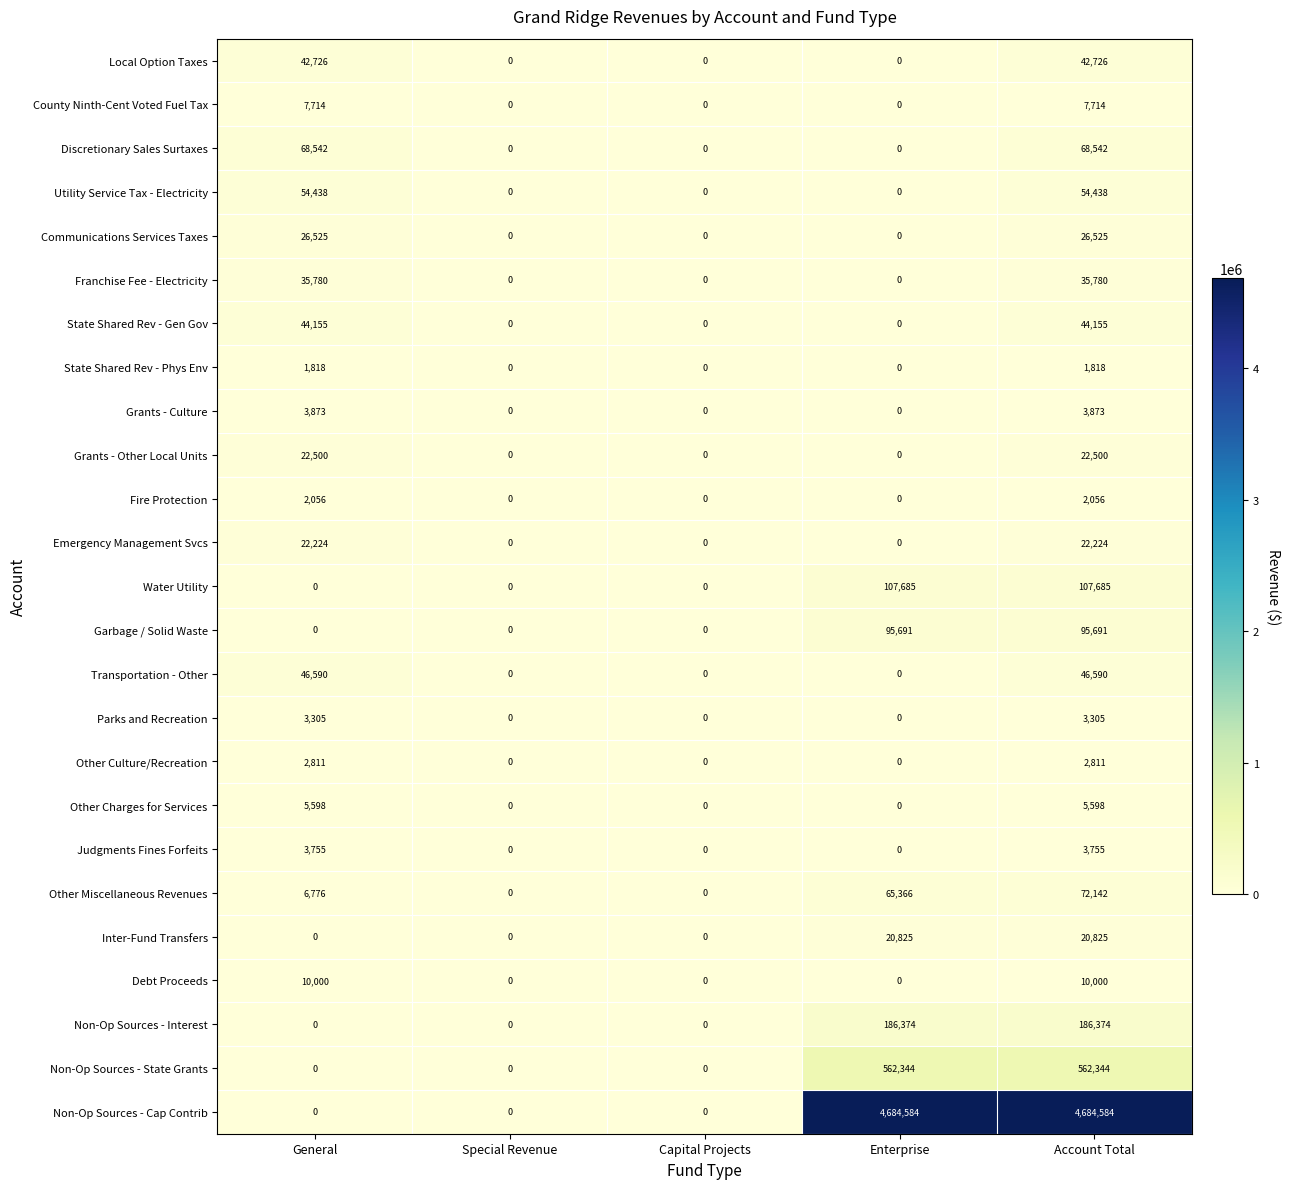

Which series has the largest total across all categories?

Non-Op Sources - Cap Contrib